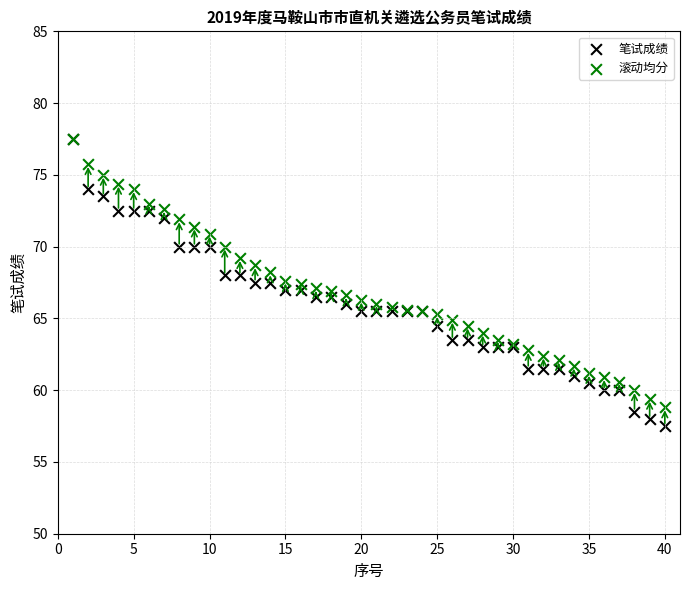

What are all the series names shown in the legend?

笔试成绩, 滚动均分